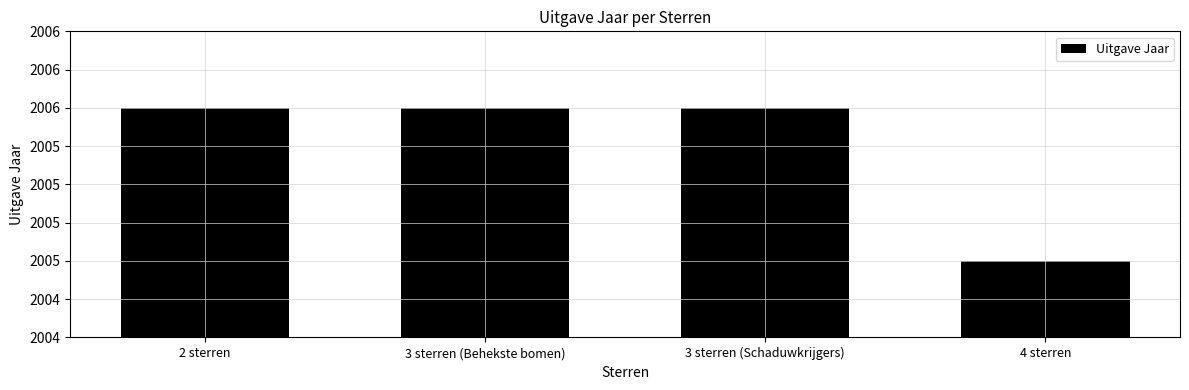

What is the difference between the values at 4 sterren and 2 sterren?

1